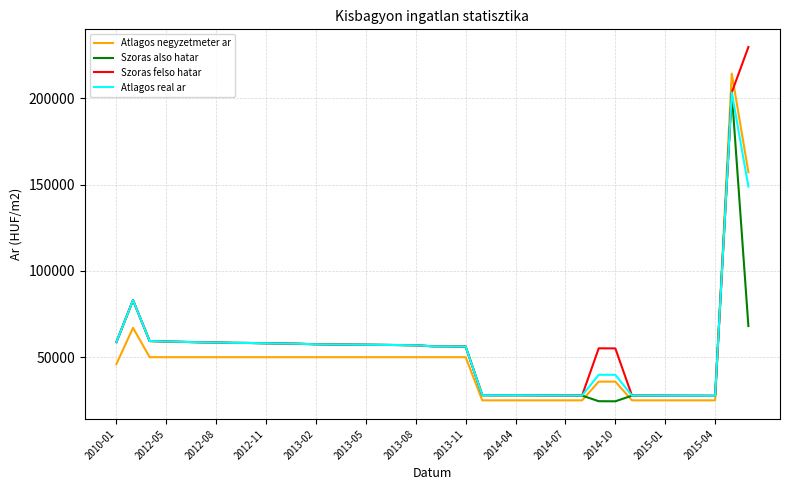

True or false: Szoras also hatar and Atlagos negyzetmeter ar intersect in this chart.

True